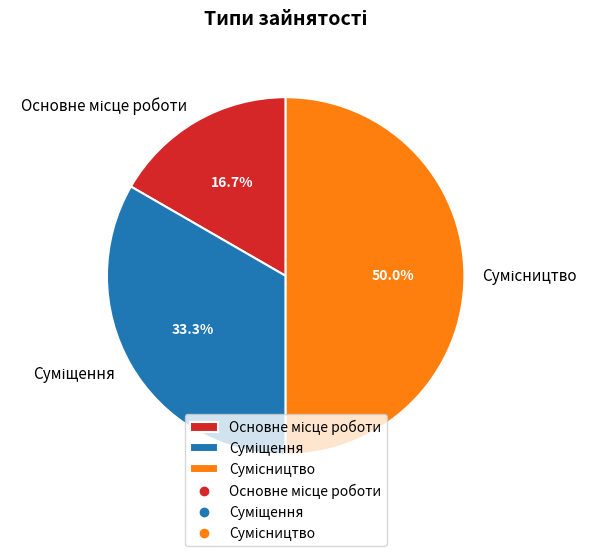

How many segments does this pie chart have?

3